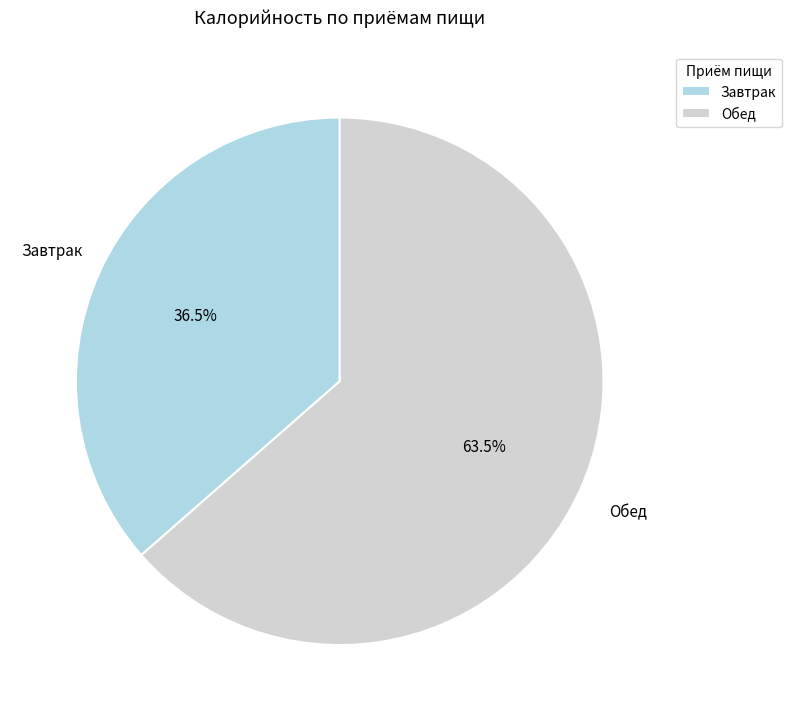

Rank the categories by value from highest to lowest.

Обед, Завтрак